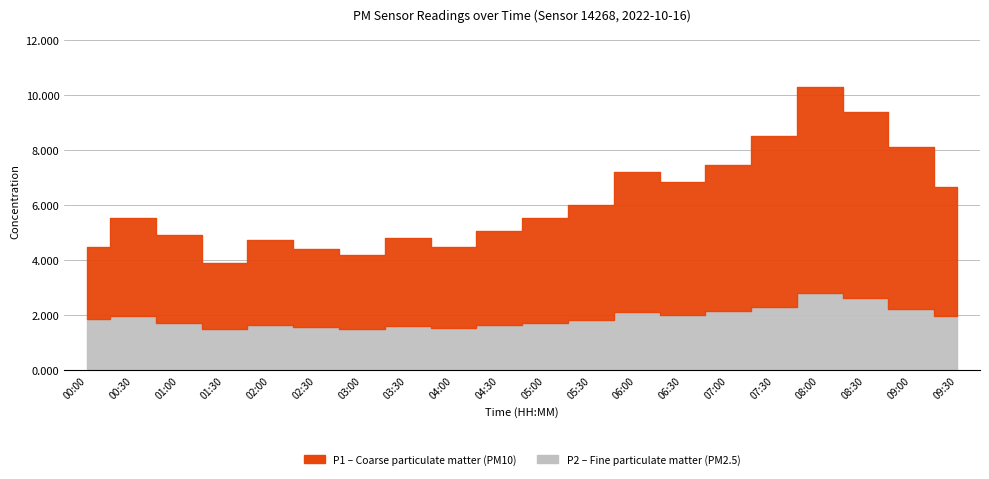

At which label does P1 reach its minimum?

01:30